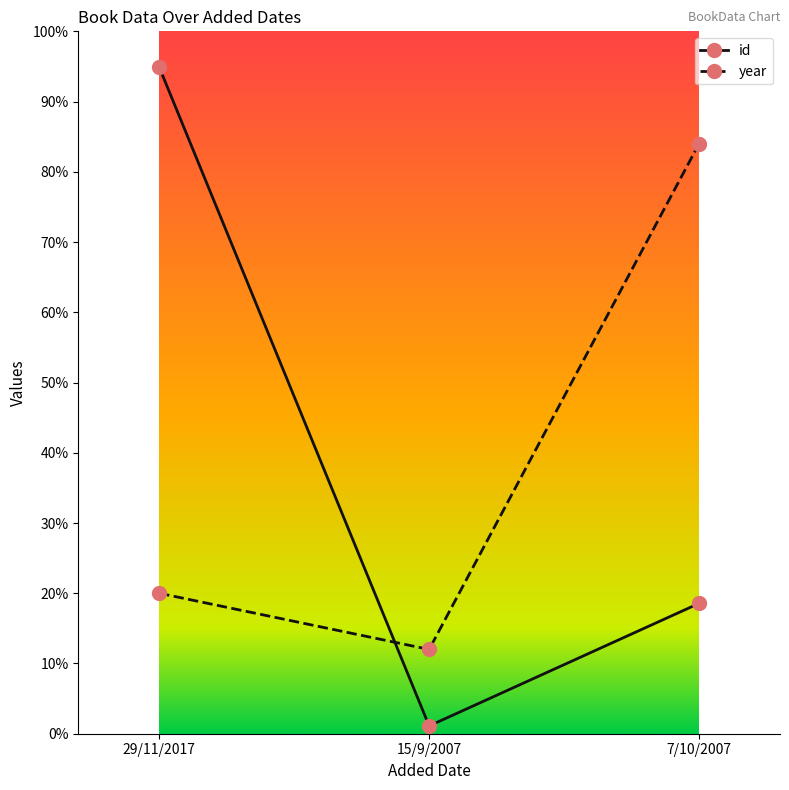

Which series has the largest range (max minus min)?

id